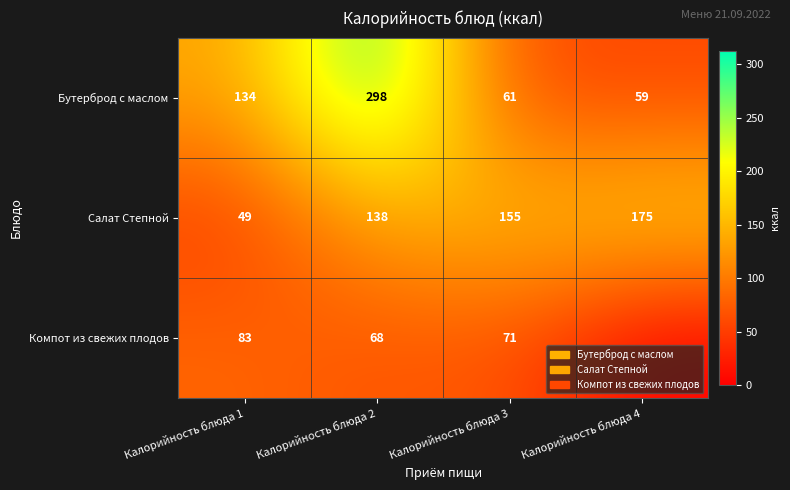

What is the sum of the Салат Степной values at Калорийность блюда 2 and Калорийность блюда 4?

313